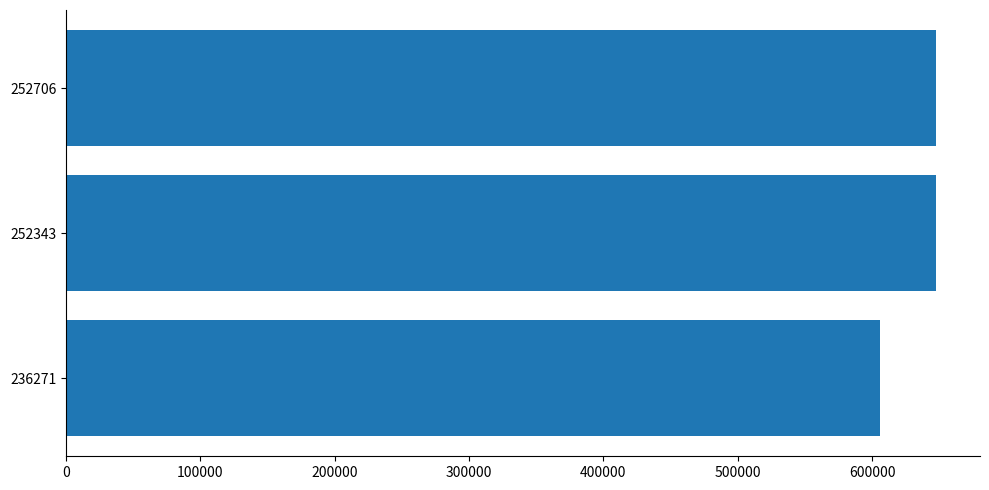

What is the smallest value displayed?

605753